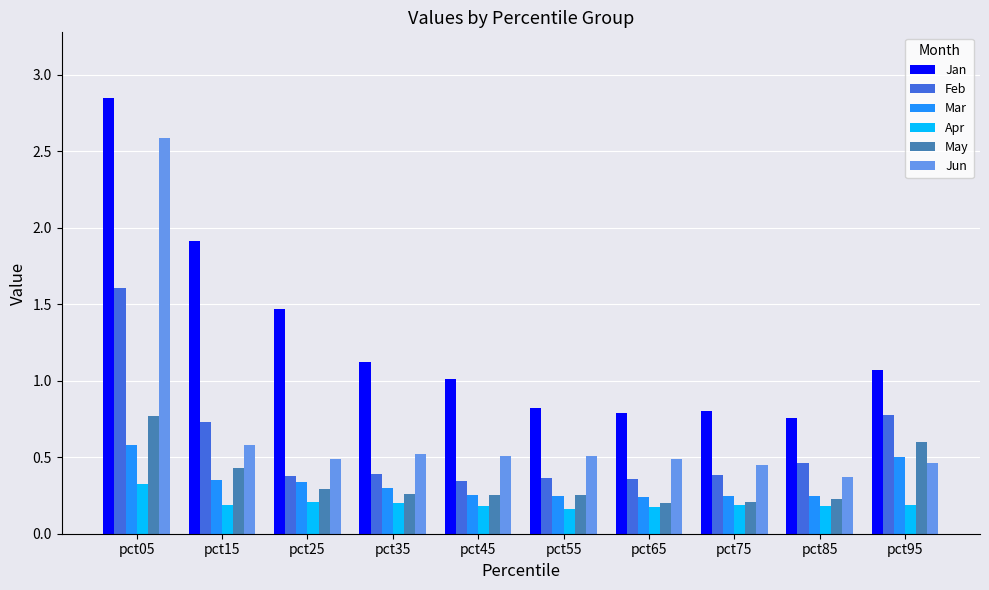

At which label does Jun reach its peak?

pct05